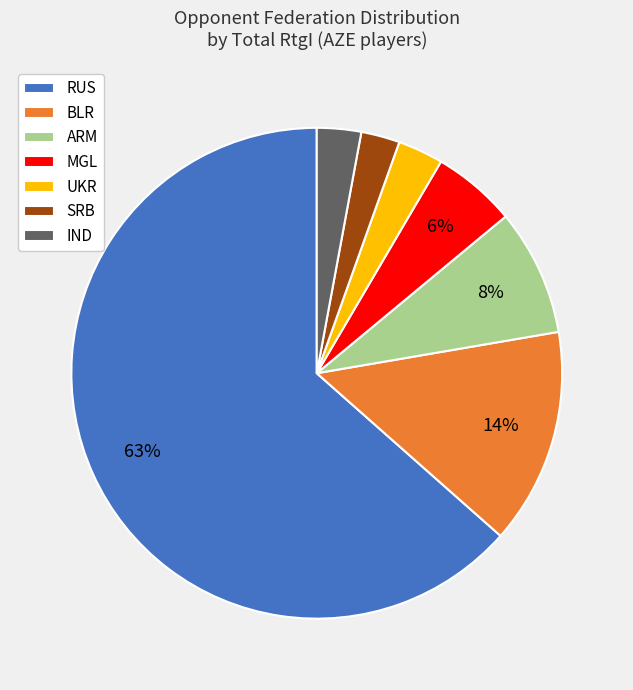

How many segments does this pie chart have?

7